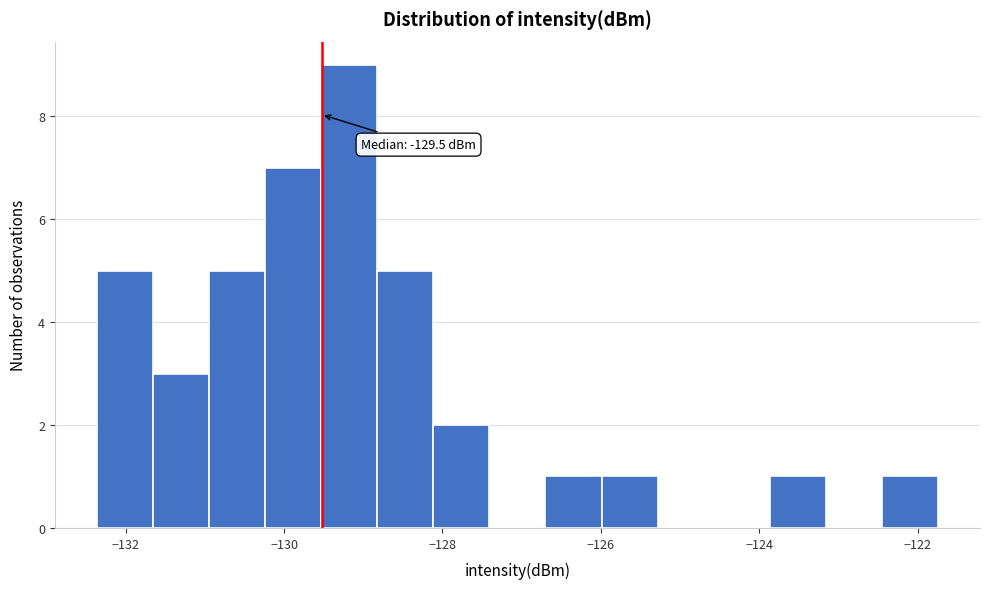

Read against the x-axis, roughly where is the centre of the tallest bar?

-129.2